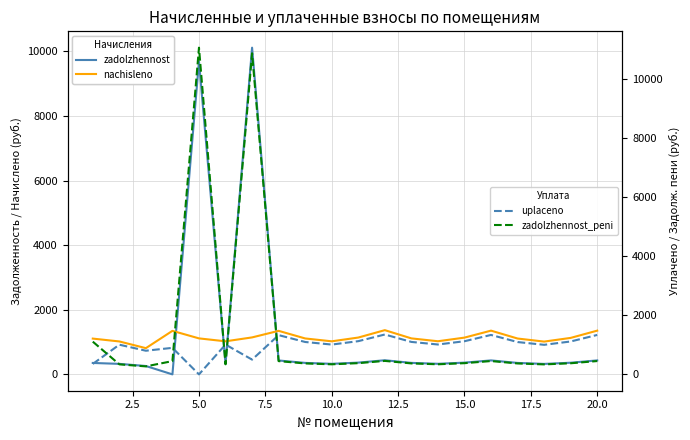

True or false: uplaceno and zadolzhennost_peni intersect in this chart.

True